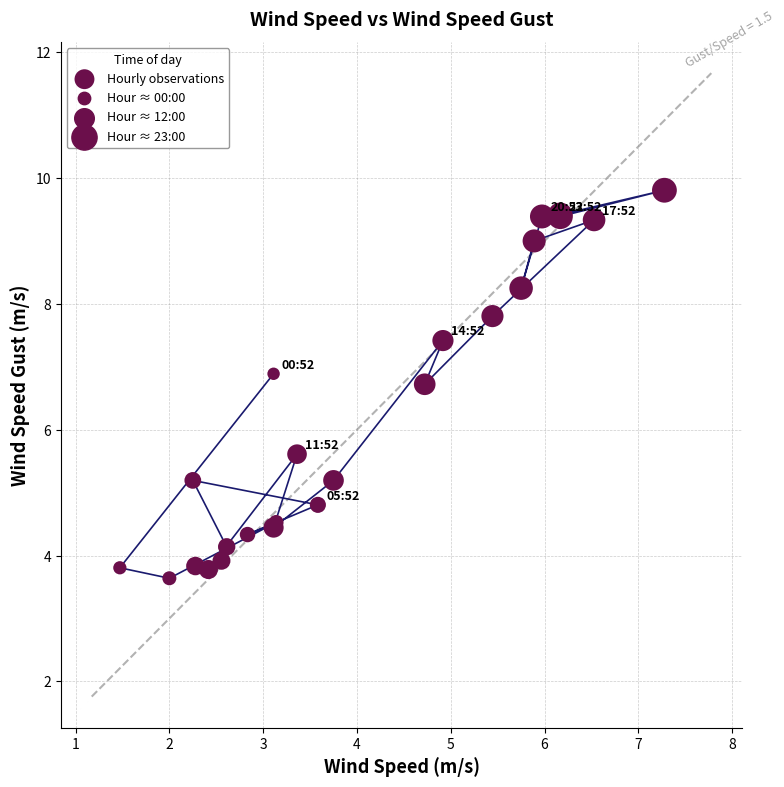

What Y value in the scatter plot is closest to 6?

5.6